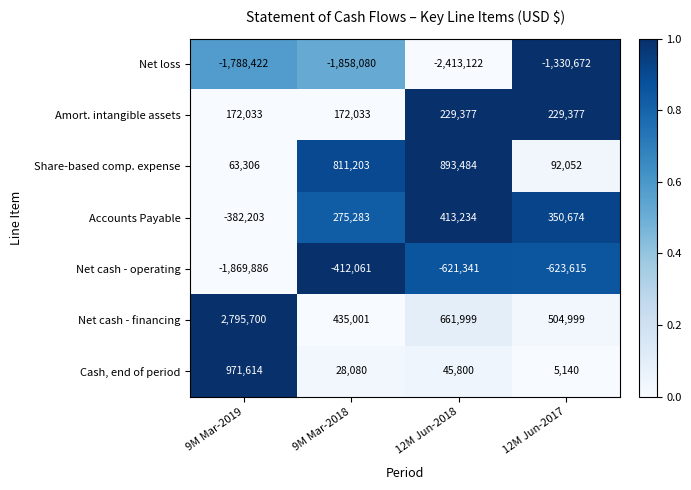

What is the difference between the maximum and second lowest values in the Net cash - operating series?

211554